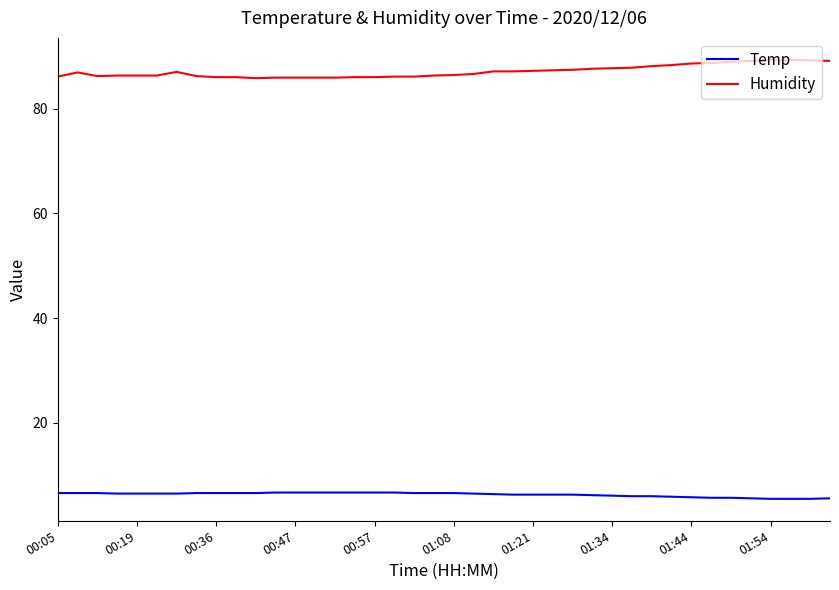

Which series has the largest total across all categories?

Humidity